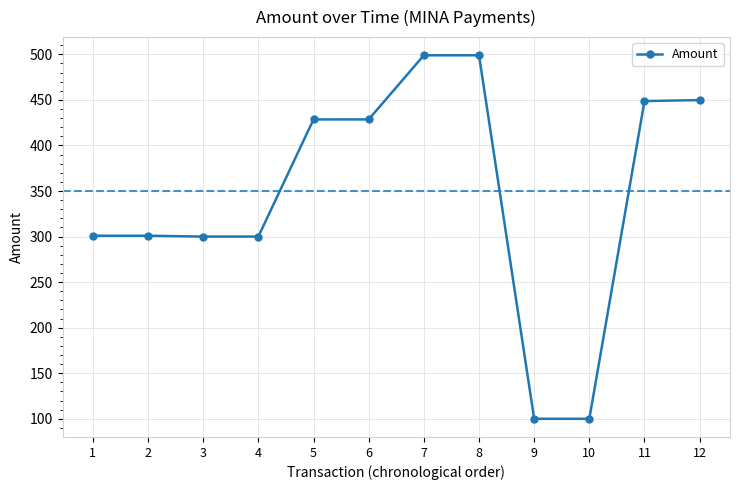

What is the sum of all values?

4155.5